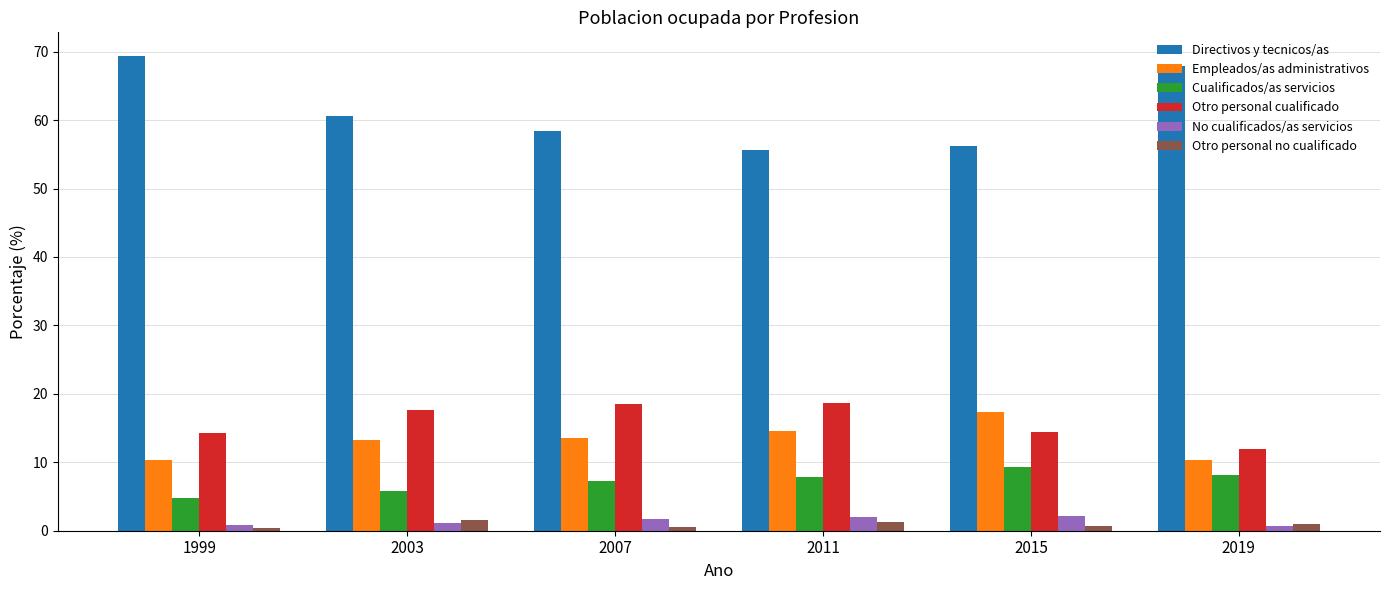

Does the chart contain stacked bars?

No